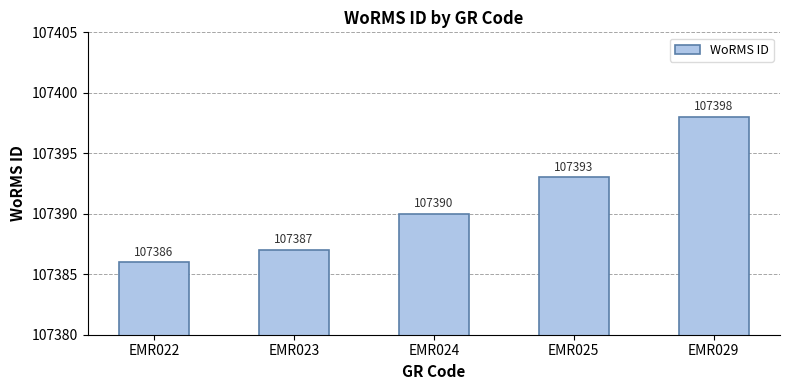

What is the value of the 5th bar from the left?

107398